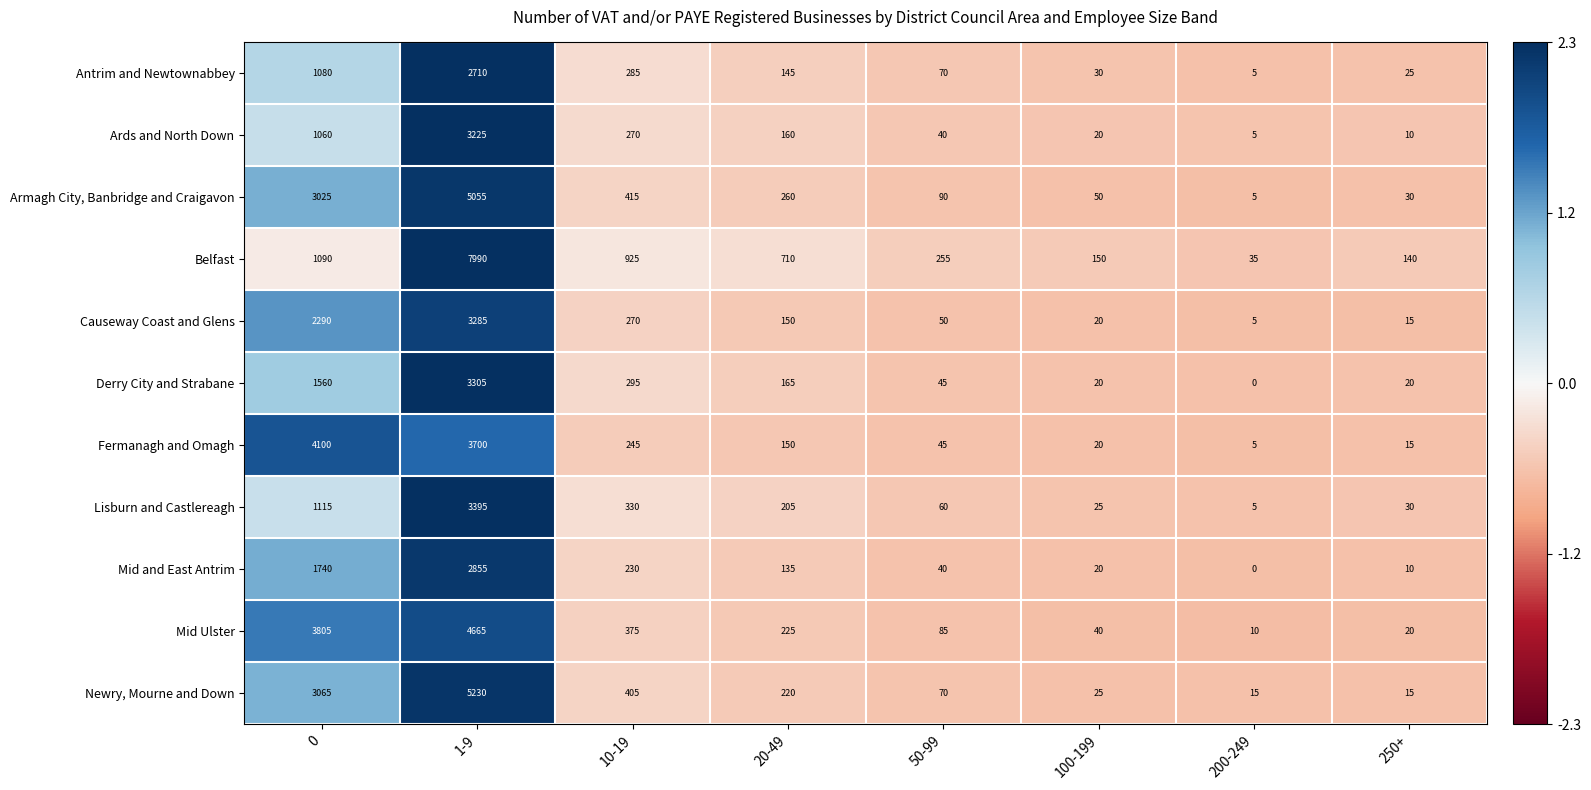

How many distinct data groups are displayed?

11